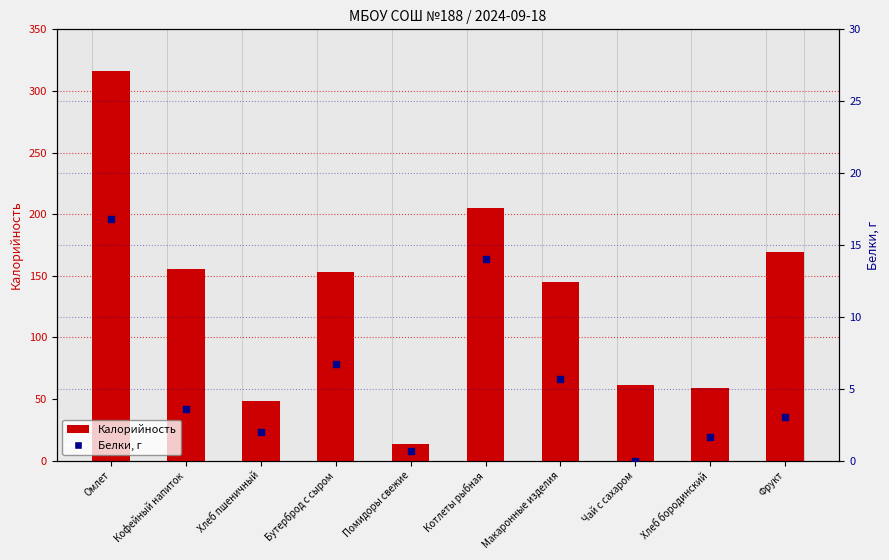

Which series has the largest Y range (max minus min)?

Калорийность